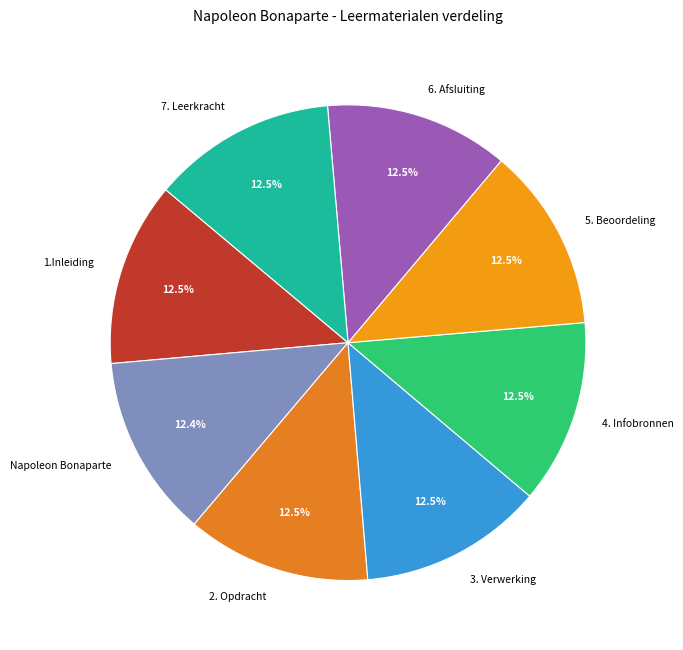

Count the number of slices in the pie.

8